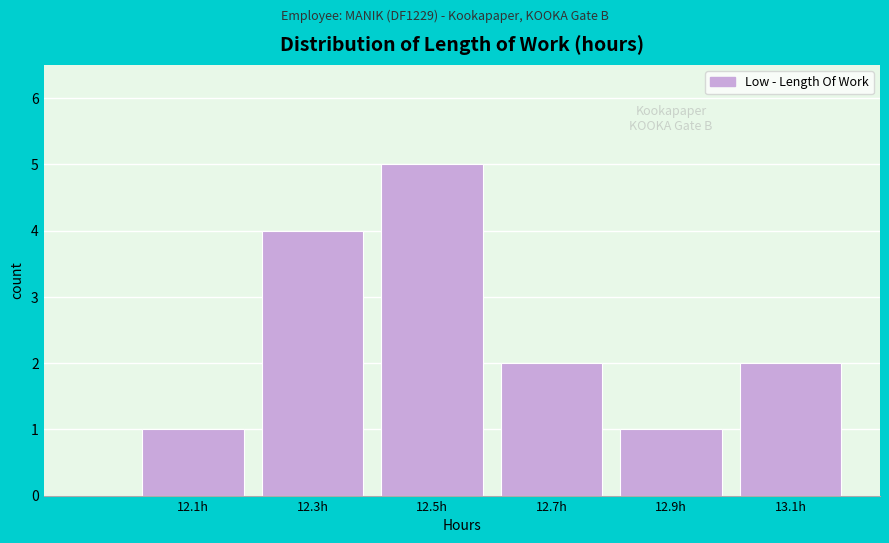

Reading left to right, list all the values displayed in this chart.

12.1h=1	12.3h=4	12.5h=5	12.7h=2	12.9h=1	13.1h=2